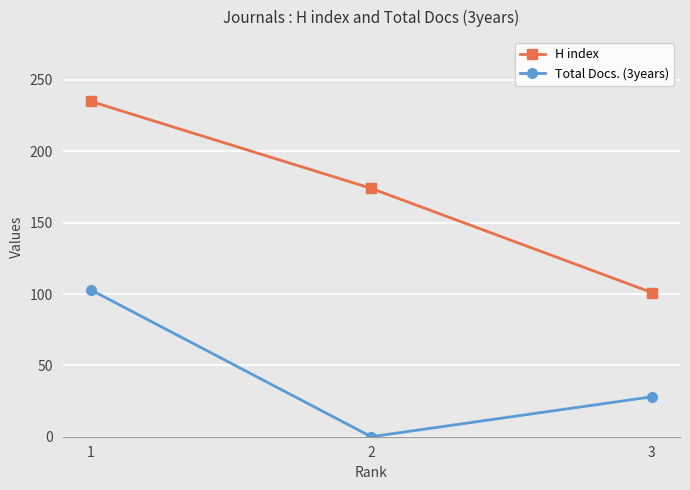

What is the sum of all Total Docs. (3years) values?

131